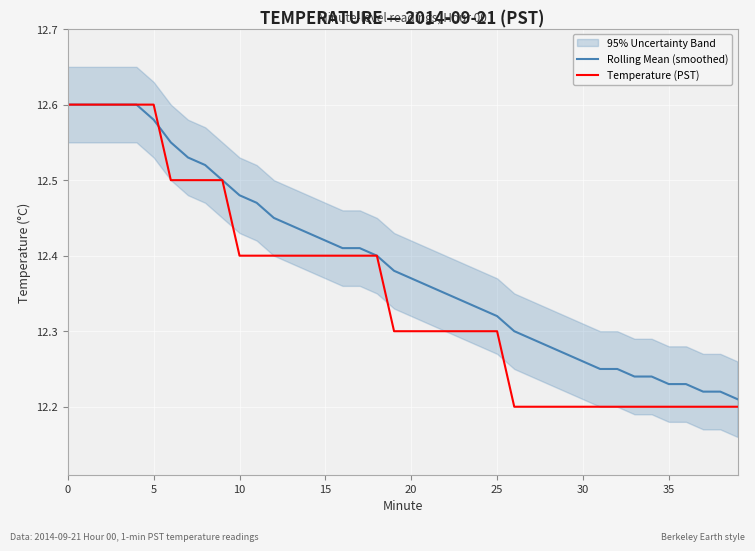

What is the approximate value of Rolling Mean (smoothed) at 26?

12.3